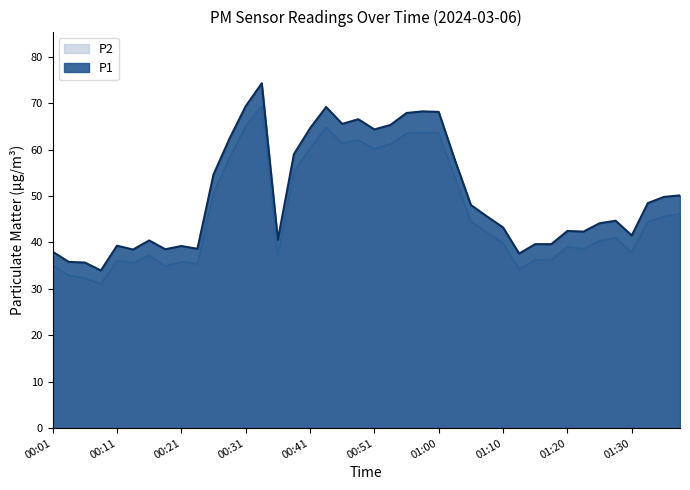

What is the sum of the P2 values at 01:05 and 01:23?

83.2